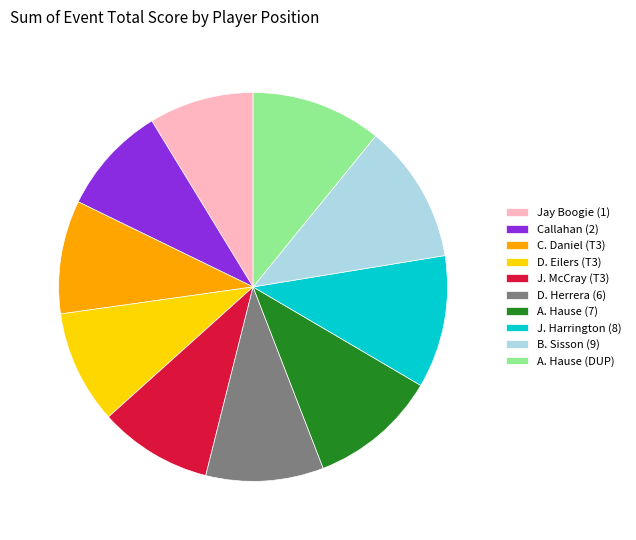

Count the number of slices in the pie.

10